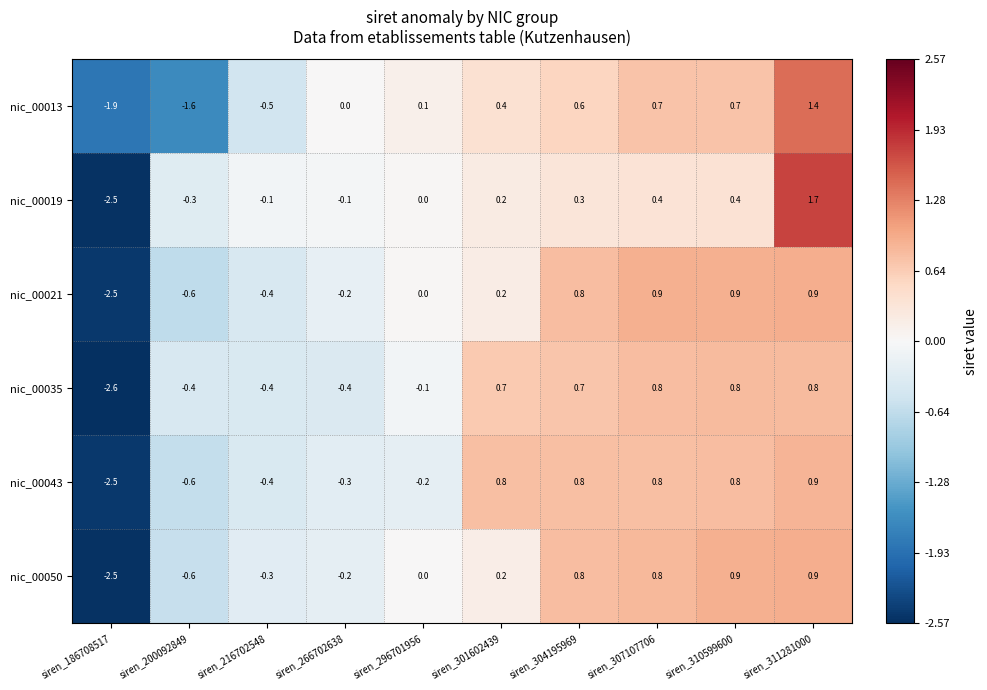

What is the sum of the nic_00043 values at siren_296701956 and siren_307107706?

0.6